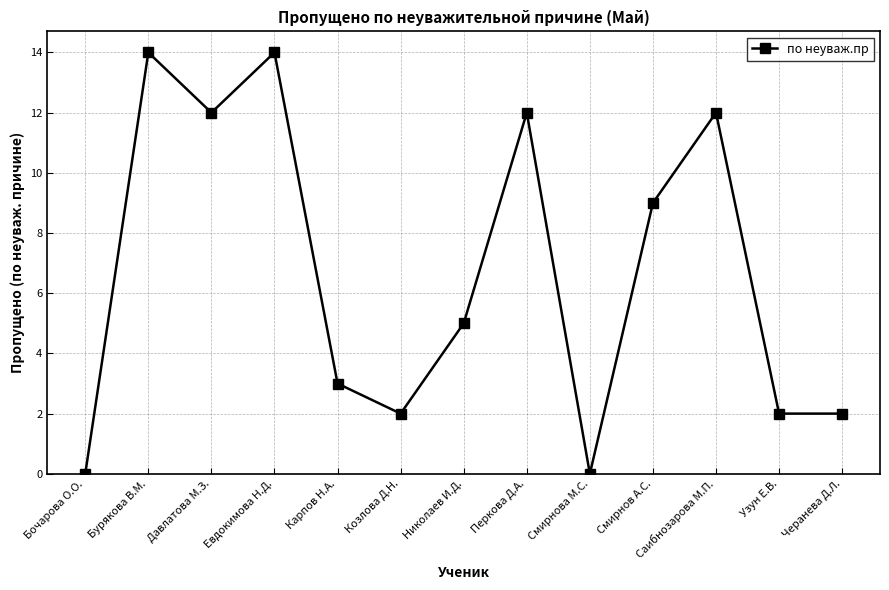

Where is the first local minimum?

Давлатова М.З.